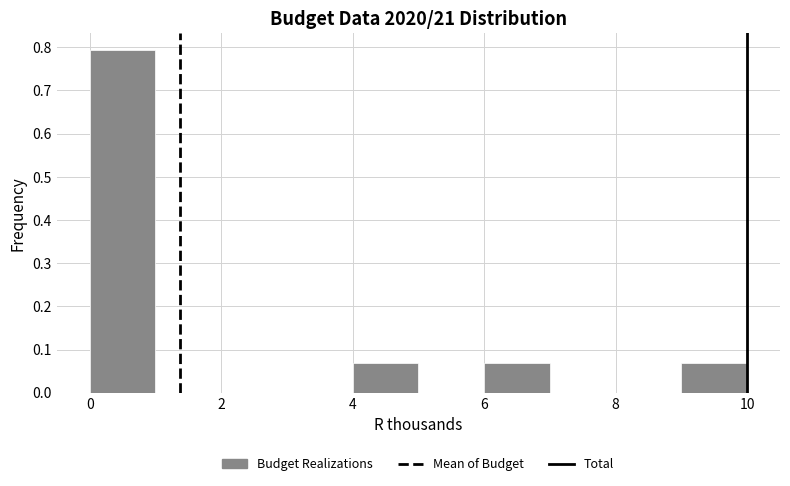

What is the height of the bar covering 9 to 10 on the x-axis? The values are not printed on the chart, so give them approximately, as read against the axis.

0.07